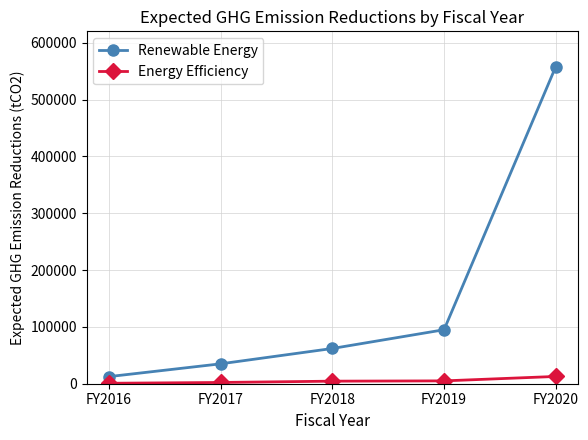

At which category does the chart reach its peak across all series?

FY2020